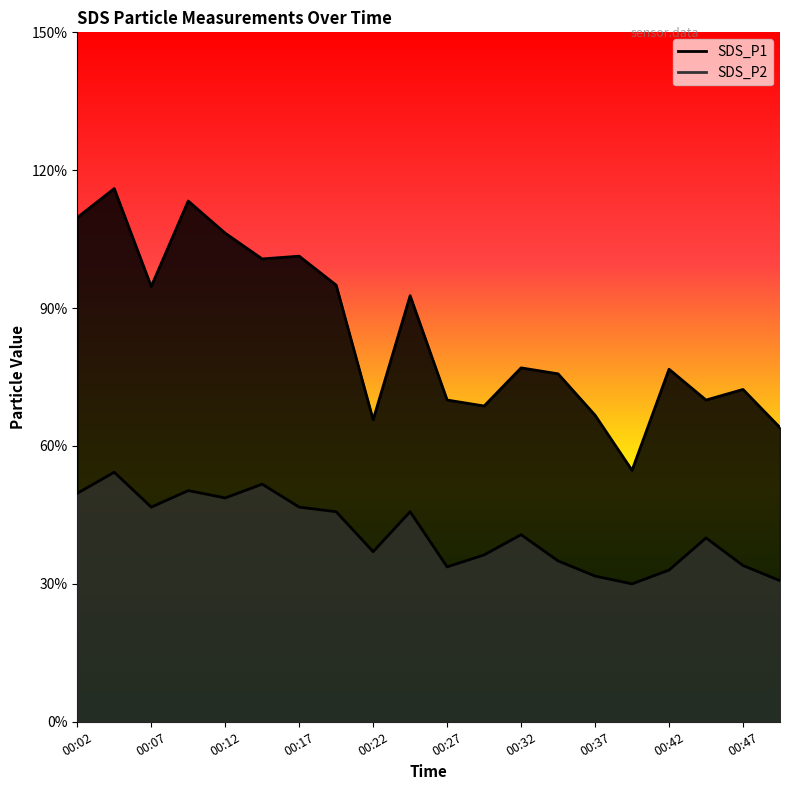

True or false: SDS_P2 and SDS_P1 cross at least once.

False